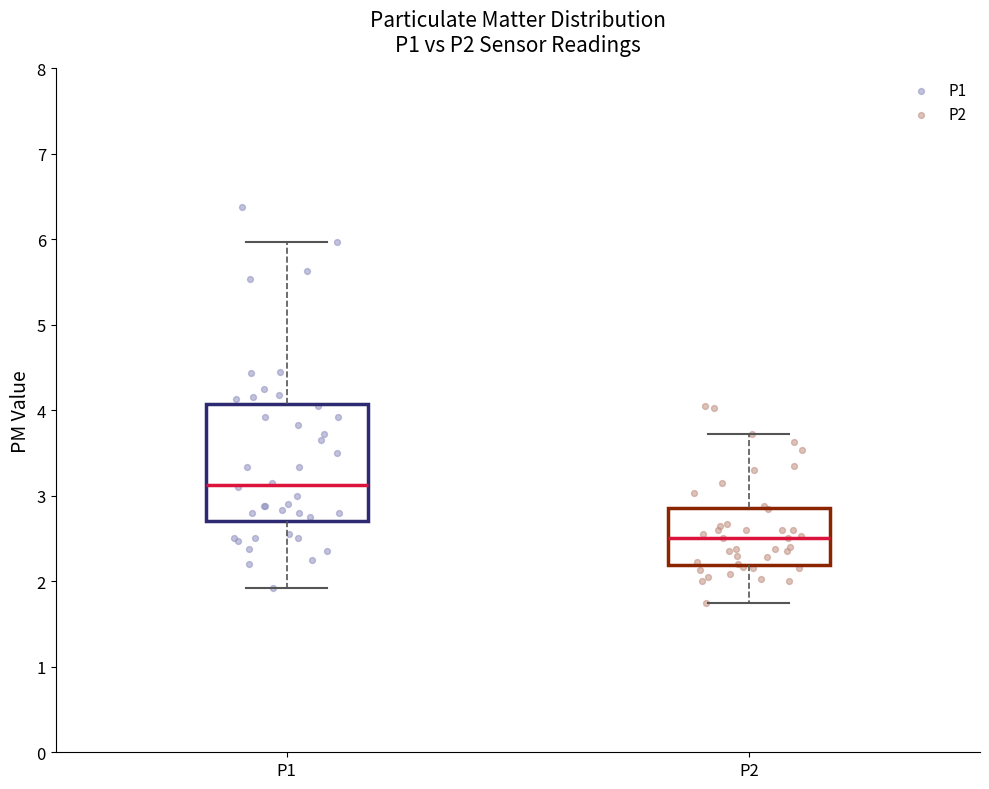

Reading left to right, transcribe this box plot: for each box, give where its median line is, the range the box spans, and where its two whiskers end, as read against the y-axis. The values are not printed on the chart, so give them approximately, as read against the axis.

P1: median 3.1, box 2.7 to 4.1, whiskers 1.9 to 6.0
P2: median 2.5, box 2.2 to 2.9, whiskers 1.8 to 3.7